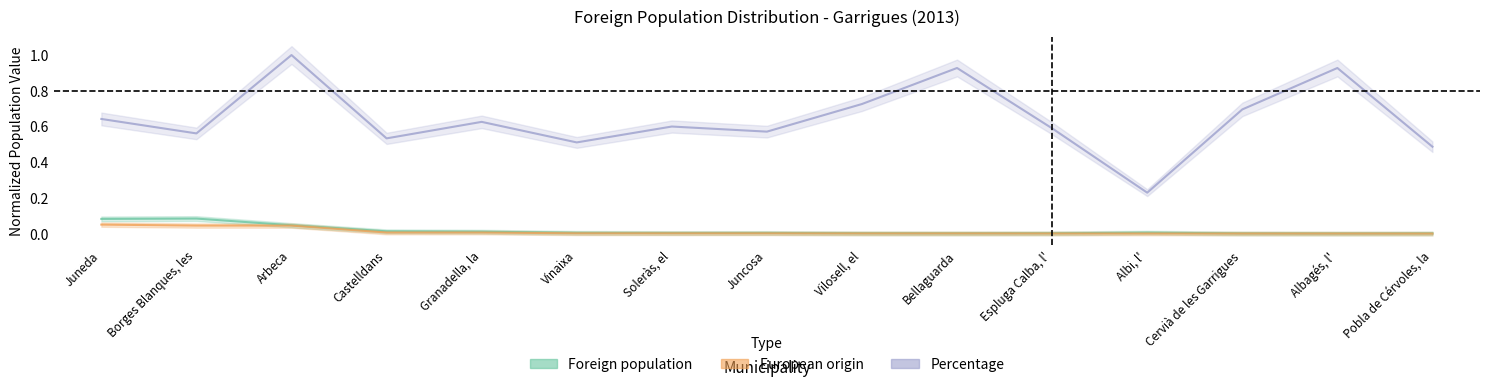

At how many categories does at least one series exceed 0?

15